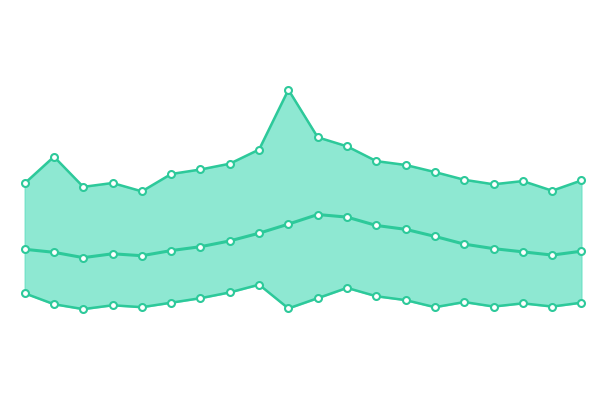

The noise_LAeq series shows 20.4 at 00:01. True or false?

False